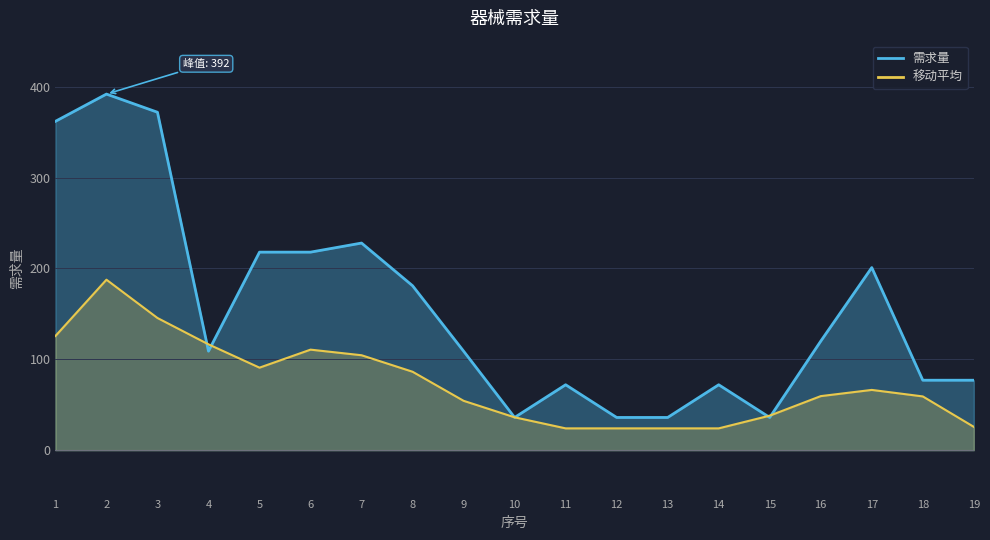

At which label is the value closest to 214?

5